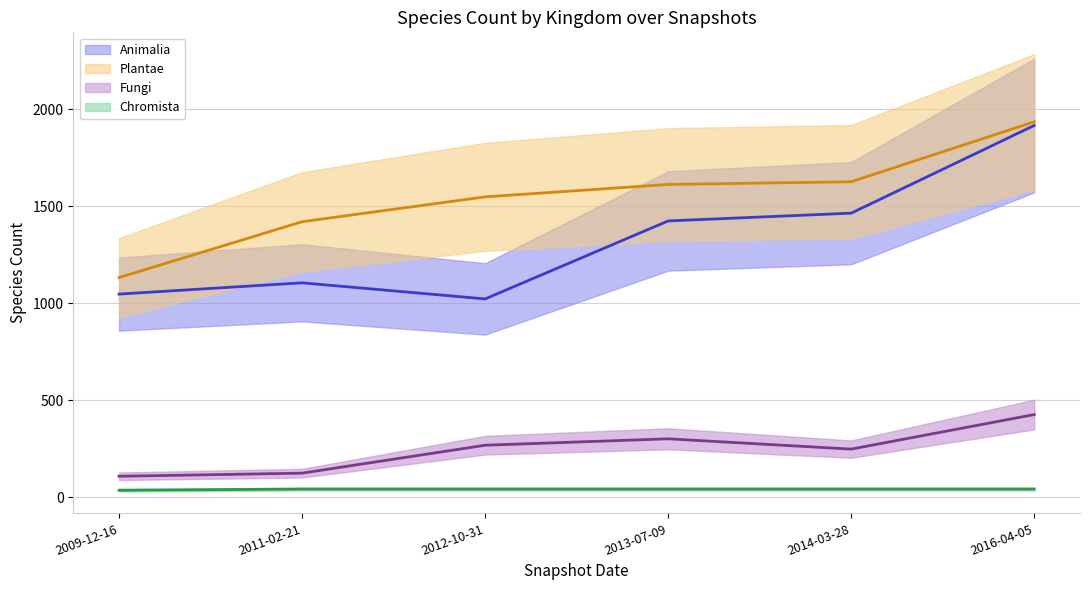

What is the difference between the highest and lowest values at 2012-10-31?

1506